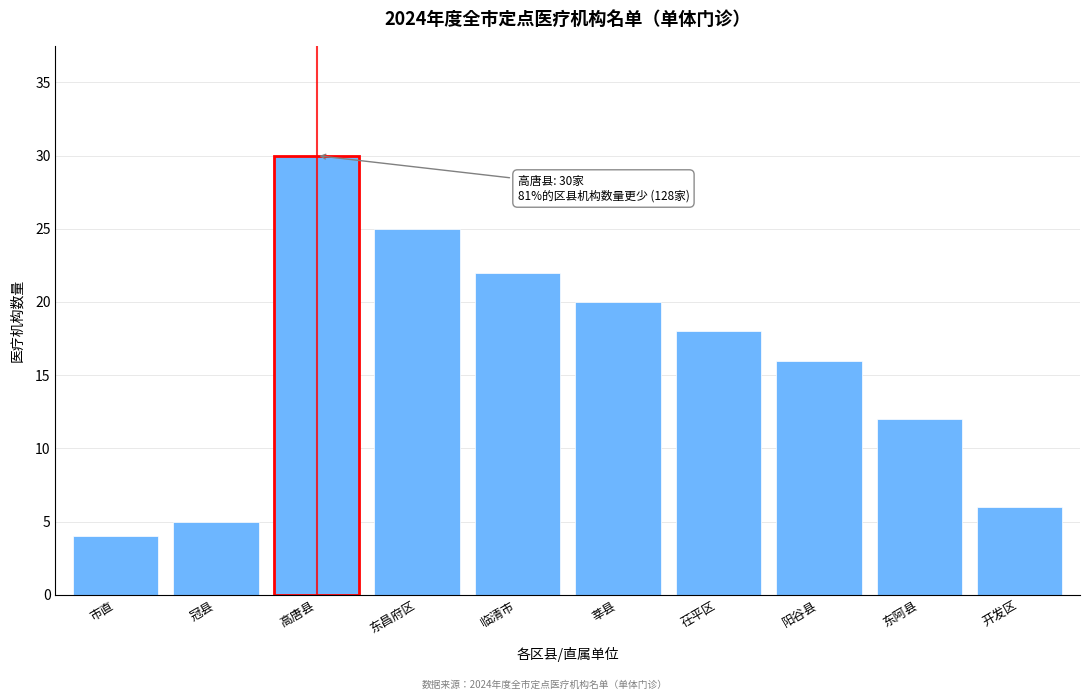

Reading left to right, transcribe all the data shown in this chart.

4	5	30	25	22	20	18	16	12	6